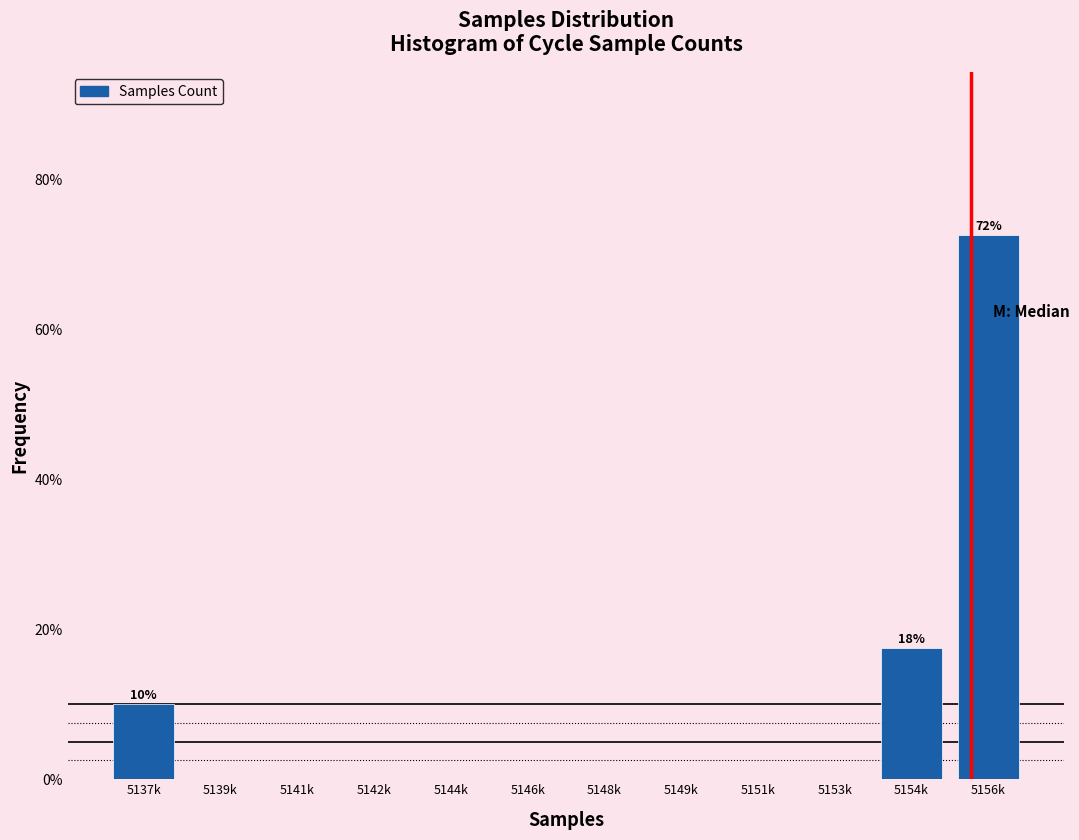

Reading left to right, transcribe all the data shown in this chart.

5137k=10.0	5139k=0.0	5141k=0.0	5142k=0.0	5144k=0.0	5146k=0.0	5148k=0.0	5149k=0.0	5151k=0.0	5153k=0.0	5154k=17.5	5156k=72.5